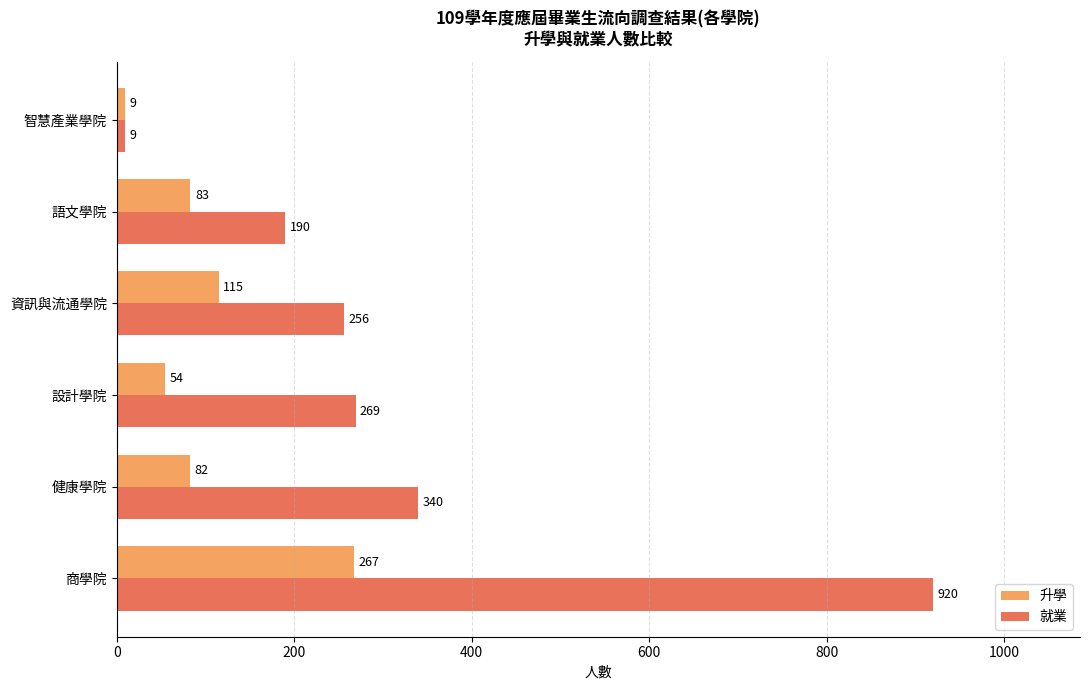

True or false: 升學 has a value of 83 at 語文學院.

True